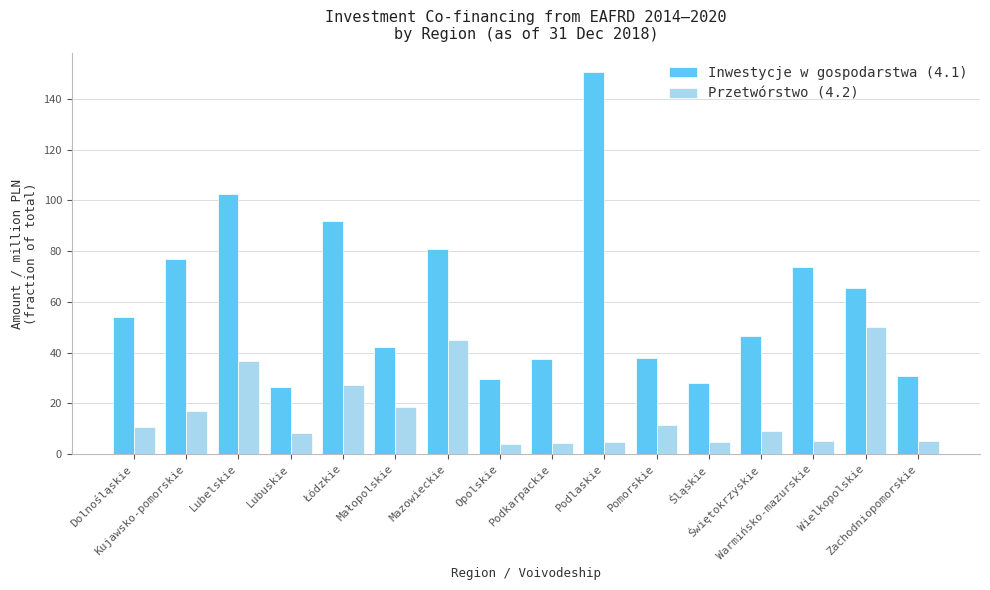

Which series has the largest range (max minus min)?

Inwestycje w gospodarstwa (4.1)